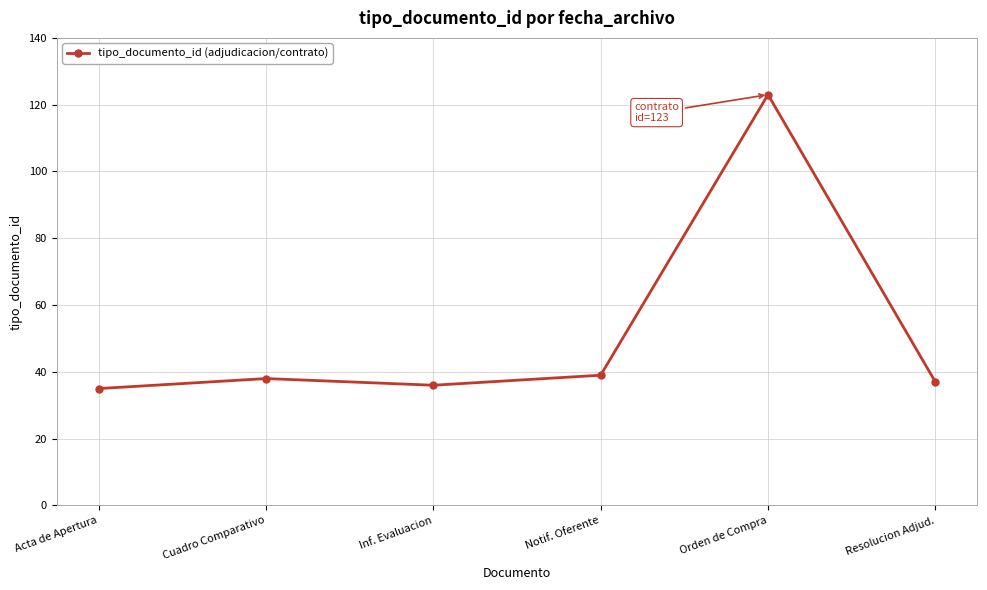

What is the sum of all values?

308